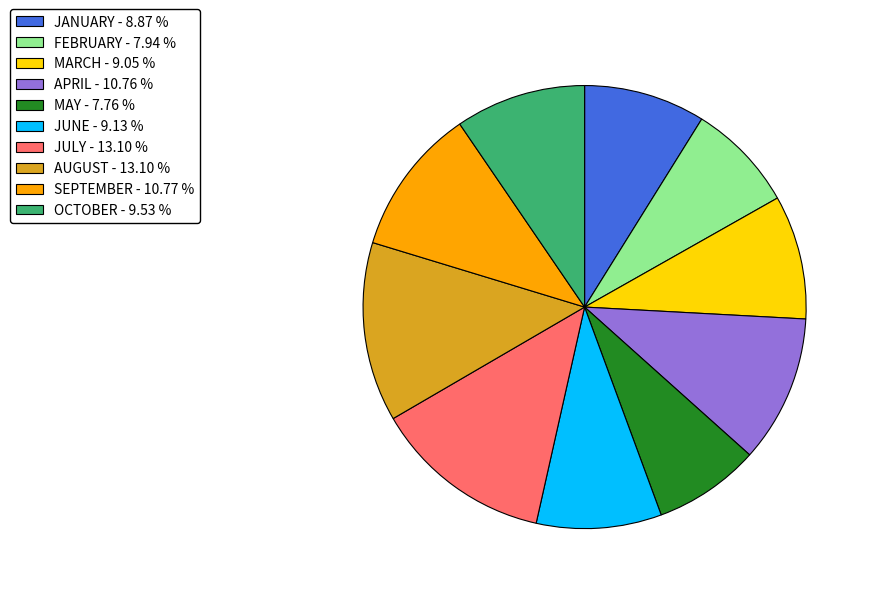

Is it true that JULY is 1% of the pie?

False